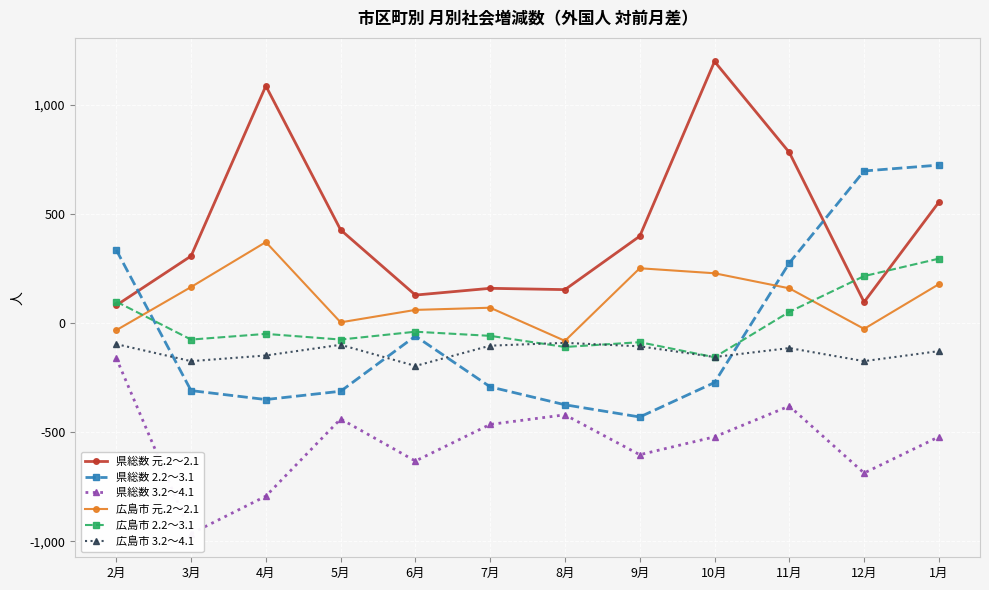

Which label corresponds to the smallest value in the chart?

3月